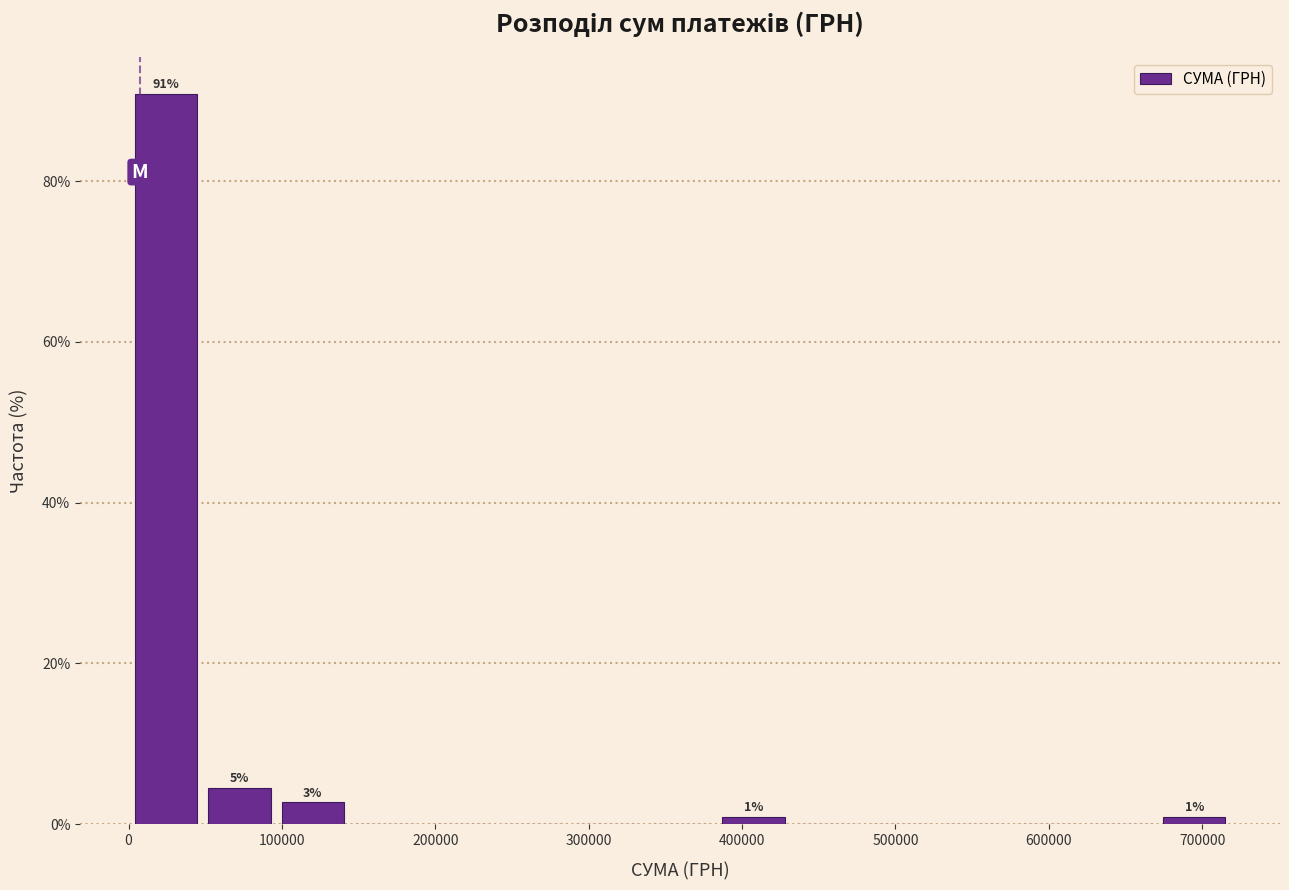

Which range on the x-axis has the tallest bar?

0 to 50000